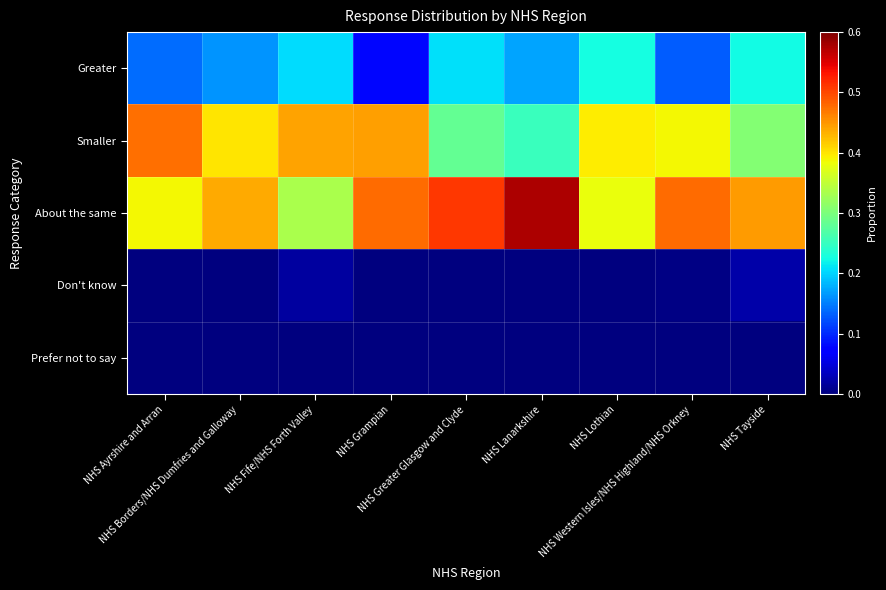

At which category does the chart reach its minimum across all series?

NHS Ayrshire and Arran